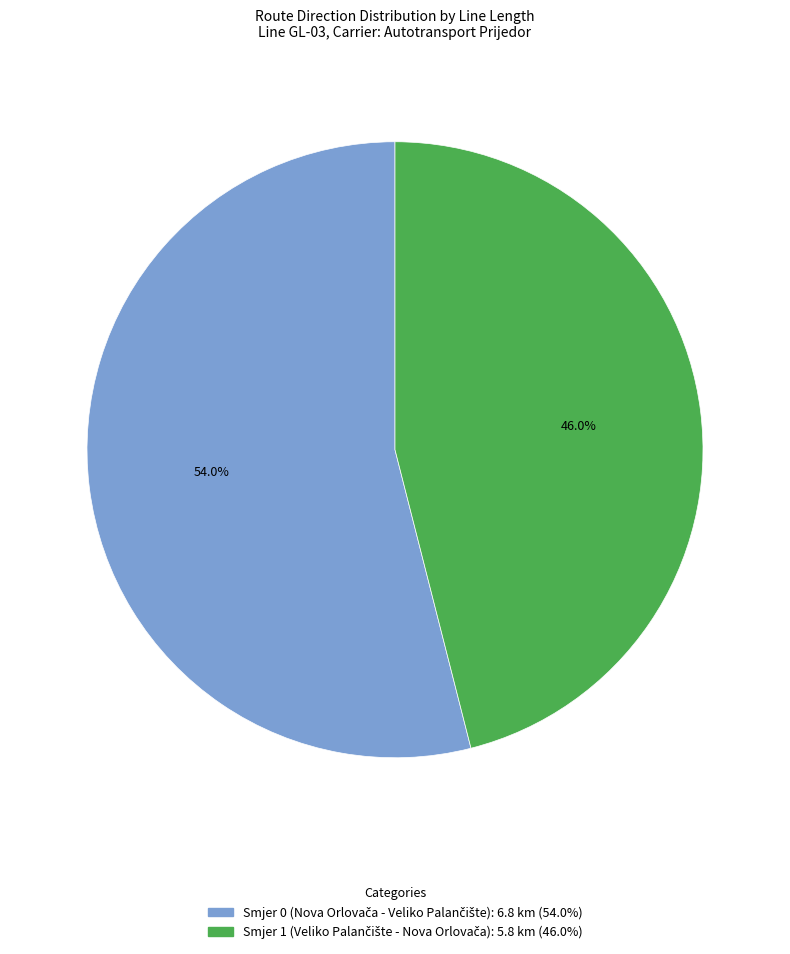

Is there a majority slice in this chart?

Yes